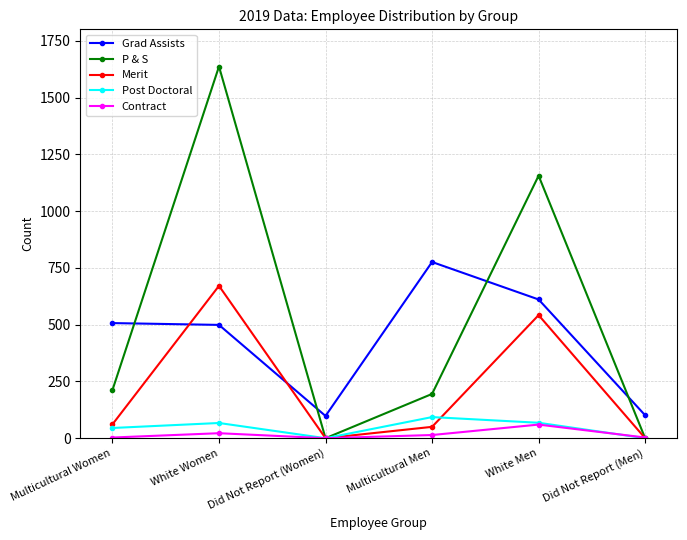

How many intersections are there between Grad Assists and P & S?

4